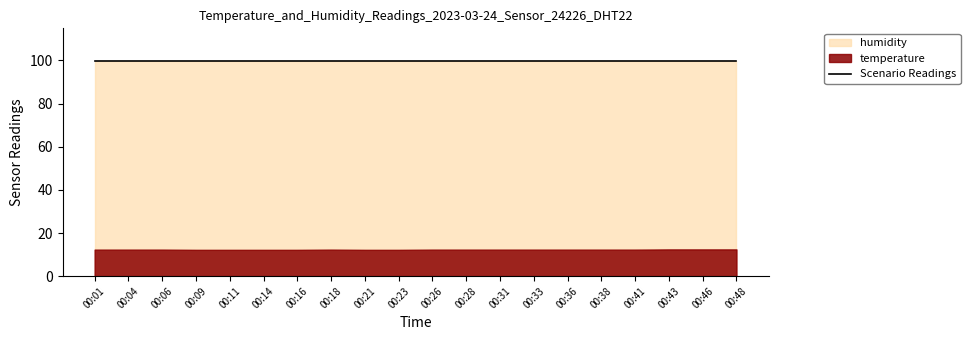

At which category does the chart reach its peak across all series?

00:01